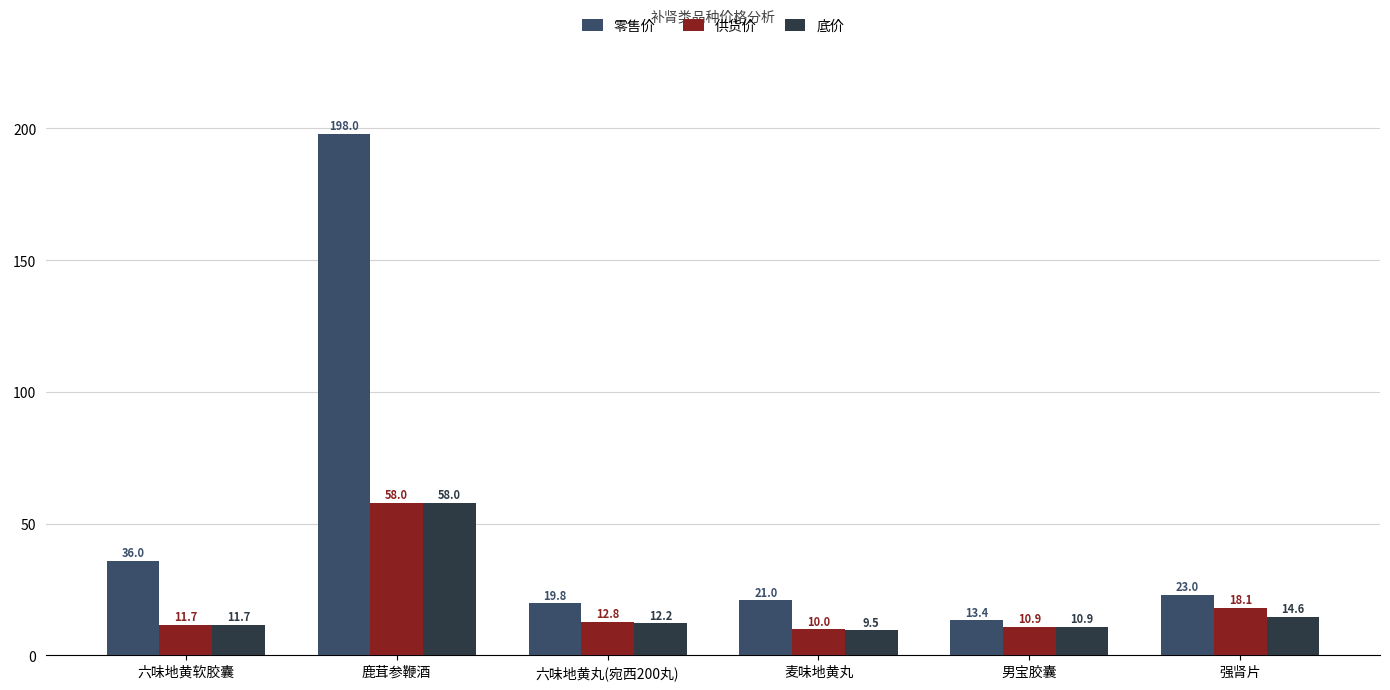

Where is 零售价 nearest to the value 105?

六味地黄软胶囊